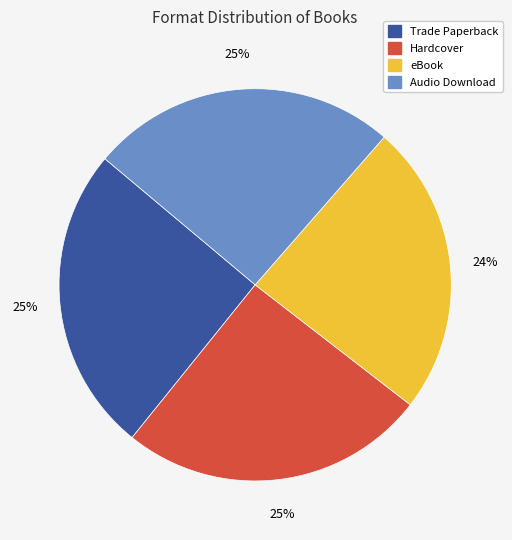

To the nearest percent, what percentage of the pie is Hardcover?

25%